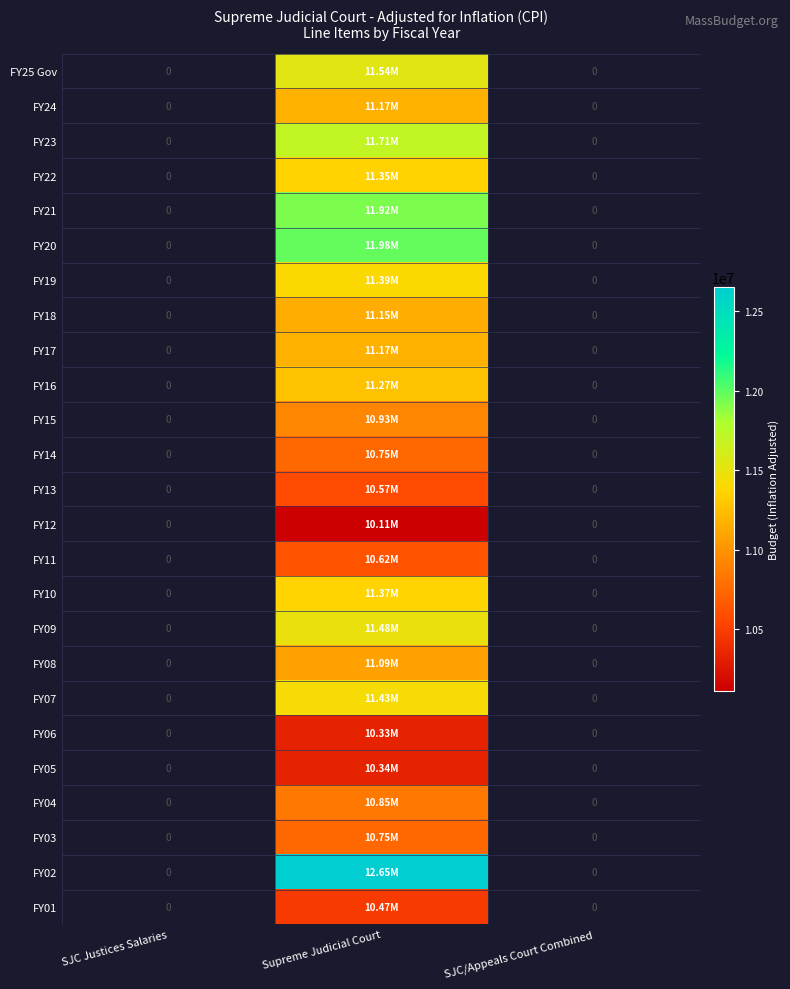

List the series in order of their peak value, highest first.

FY25 Gov, FY24, FY23, FY22, FY21, FY20, FY19, FY18, FY17, FY16, FY15, FY14, FY13, FY12, FY11, FY10, FY09, FY08, FY07, FY06, FY05, FY04, FY03, FY02, FY01